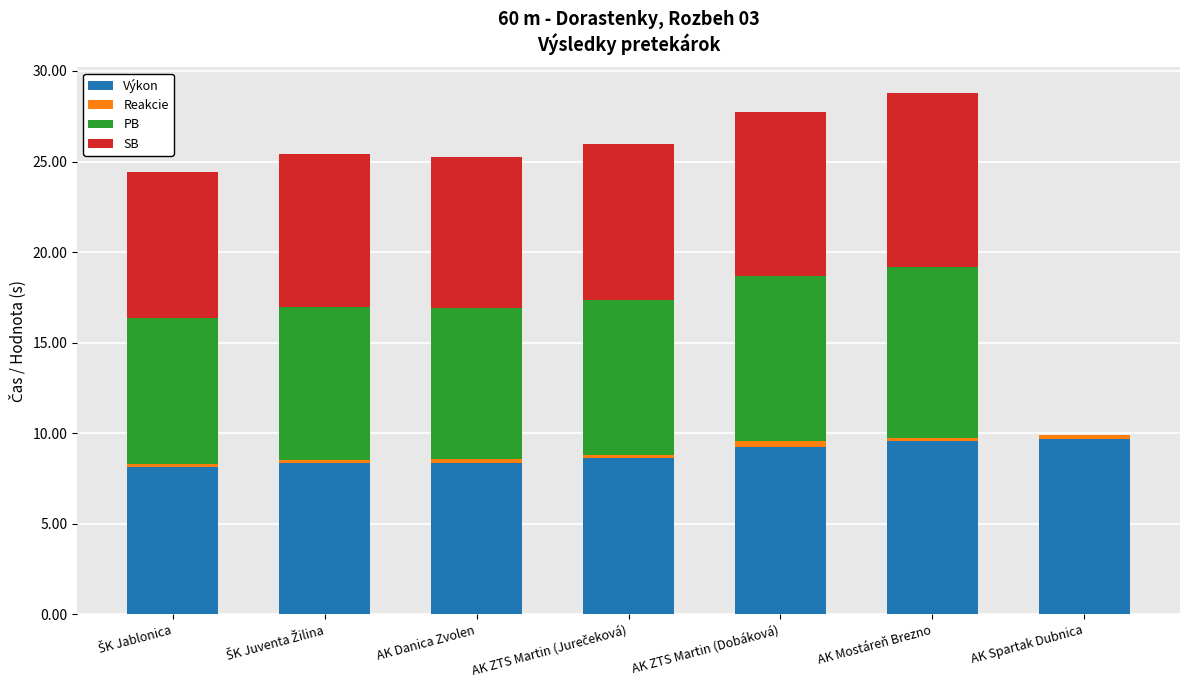

What is the maximum value for Výkon?

9.7